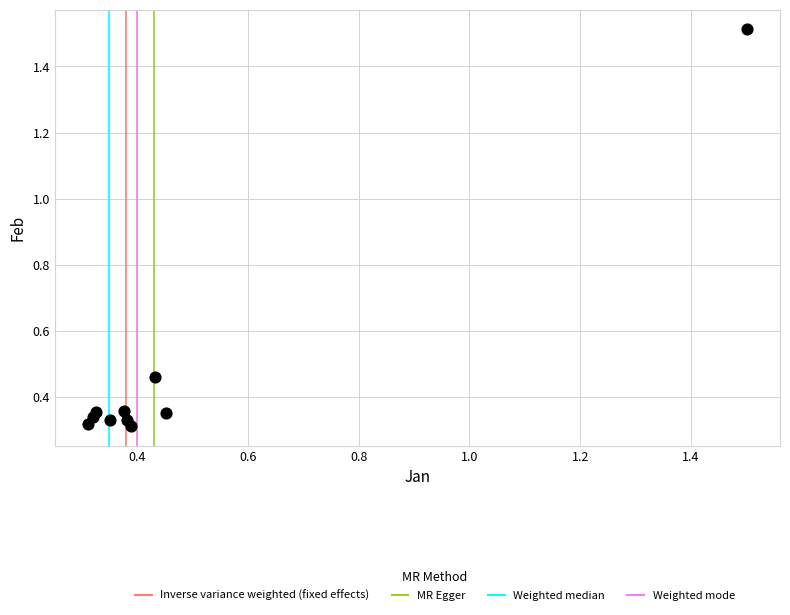

What is the range of Y values (max minus min)?

1.2